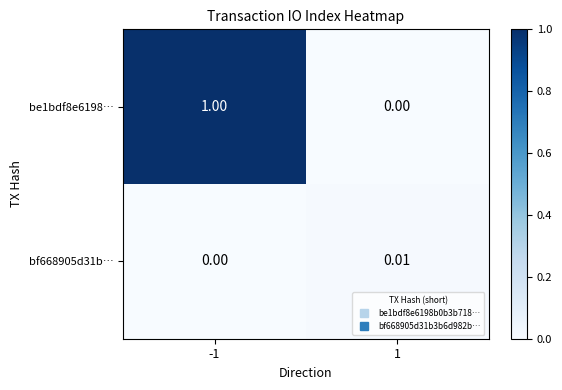

Is the value of be1bdf8e6198… at -1 greater than the value of bf668905d31b… at 1?

Yes